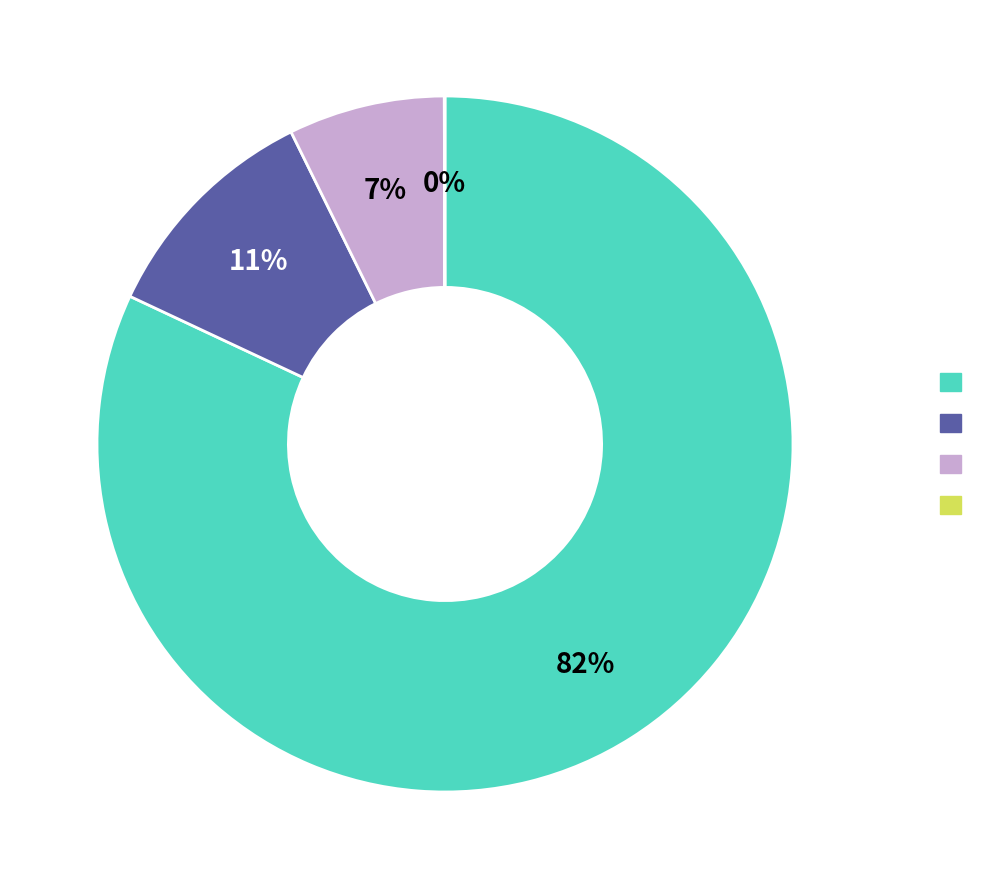

Is there a majority slice in this chart?

Yes